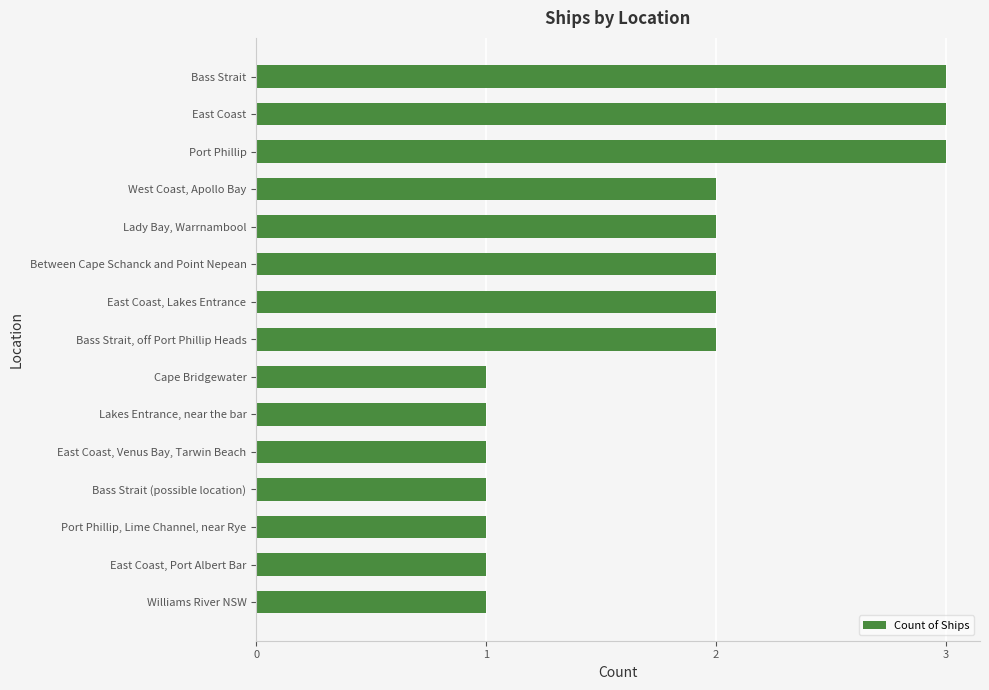

How many bars are there in total?

15